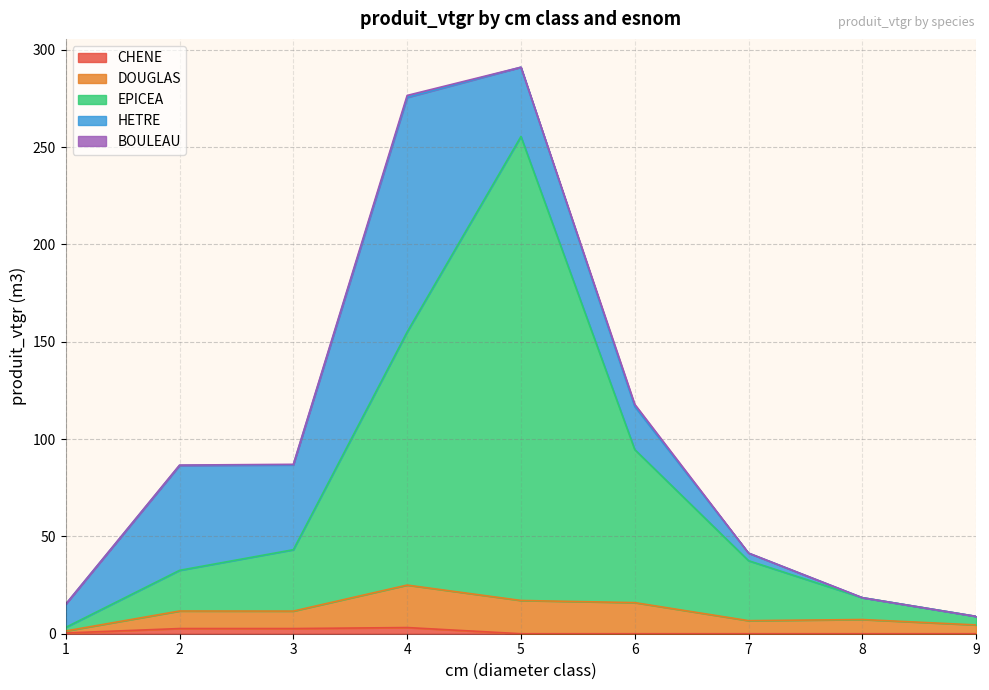

The DOUGLAS series shows 17.9 at 3. True or false?

False